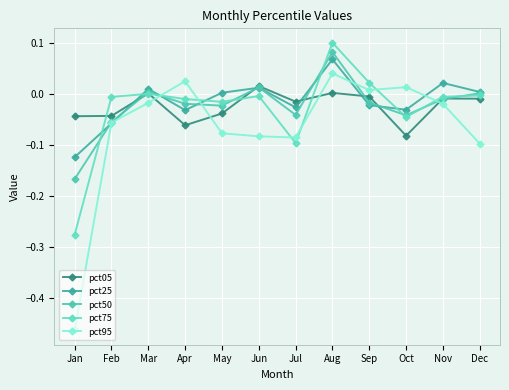

Reading right to left, what are all the values shown in this chart?

pct05: Dec=-0.0	Nov=-0.0	Oct=-0.1	Sep=-0.0	Aug=0.0	Jul=-0.0	Jun=0.0	May=-0.0	Apr=-0.1	Mar=0.0	Feb=-0.0	Jan=-0.0
pct25: Dec=0.0	Nov=0.0	Oct=-0.0	Sep=-0.0	Aug=0.1	Jul=-0.0	Jun=0.0	May=0.0	Apr=-0.0	Mar=0.0	Feb=-0.1	Jan=-0.1
pct50: Dec=0.0	Nov=-0.0	Oct=-0.0	Sep=-0.0	Aug=0.1	Jul=-0.0	Jun=0.0	May=-0.0	Apr=-0.0	Mar=0.0	Feb=-0.1	Jan=-0.2
pct75: Dec=-0.0	Nov=-0.0	Oct=-0.0	Sep=0.0	Aug=0.1	Jul=-0.1	Jun=-0.0	May=-0.0	Apr=-0.0	Mar=-0.0	Feb=-0.0	Jan=-0.3
pct95: Dec=-0.1	Nov=-0.0	Oct=0.0	Sep=0.0	Aug=0.0	Jul=-0.1	Jun=-0.1	May=-0.1	Apr=0.0	Mar=-0.0	Feb=-0.1	Jan=-0.5